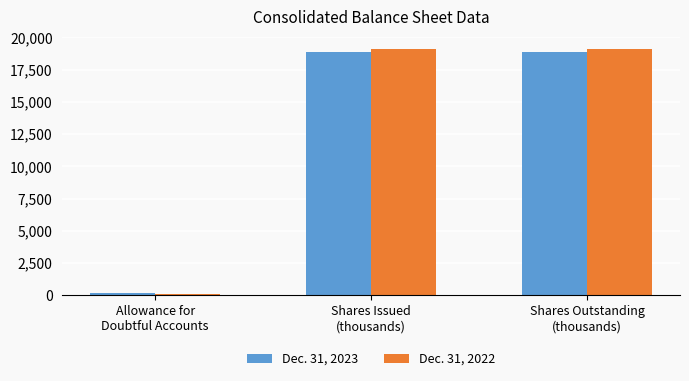

What are all the series names shown in the legend?

Dec. 31, 2023, Dec. 31, 2022